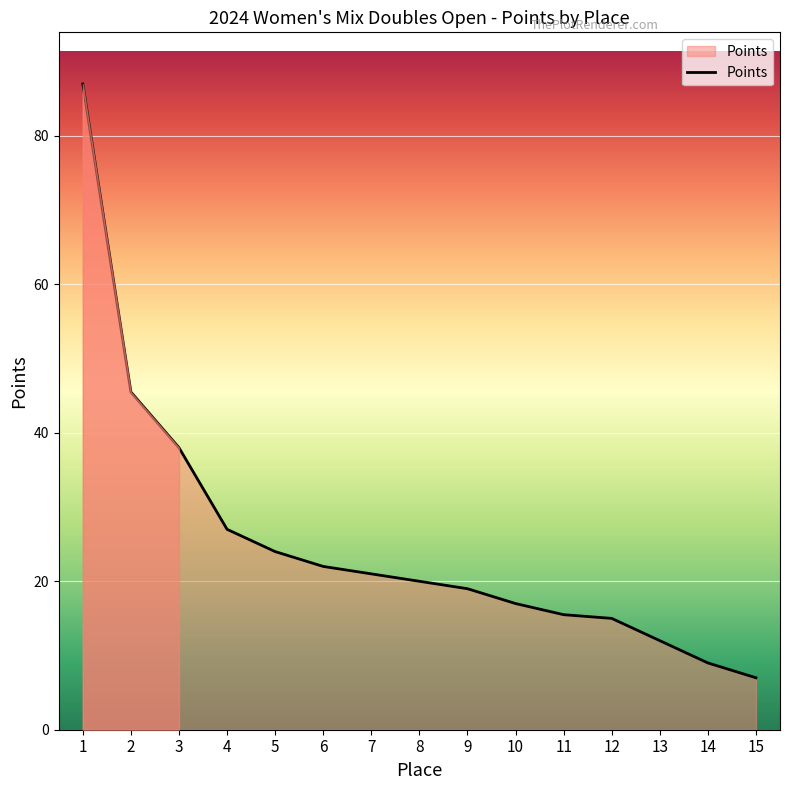

What is the change in value from 11 to 13?

-3.5